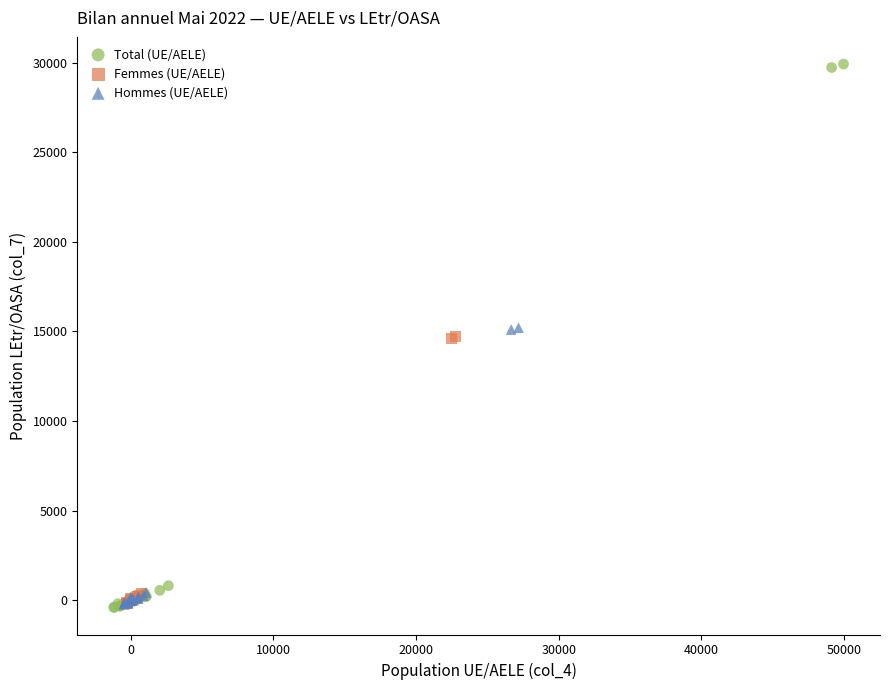

Which series has the widest spread of Y values?

Total (UE/AELE)